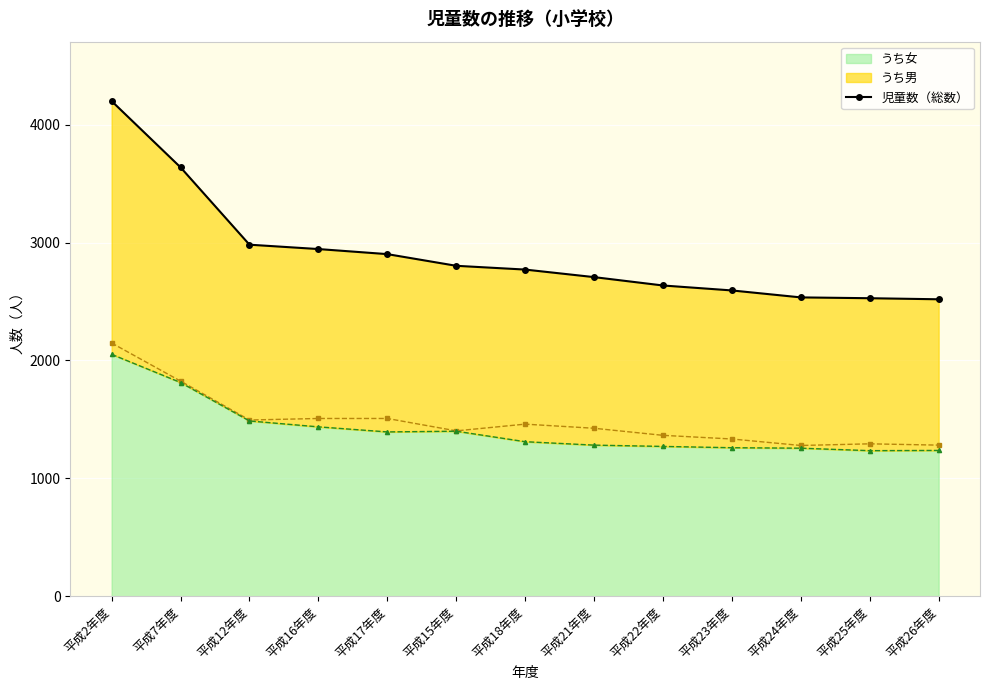

Reading left to right, what are all the values shown in this chart?

平成2年度=4200	平成7年度=3638	平成12年度=2982	平成16年度=2945	平成17年度=2902	平成15年度=2803	平成18年度=2771	平成21年度=2707	平成22年度=2636	平成23年度=2594	平成24年度=2535	平成25年度=2528	平成26年度=2519